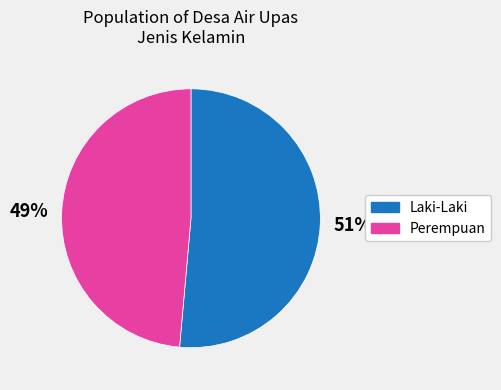

Rank the categories by value from highest to lowest.

Laki-Laki, Perempuan